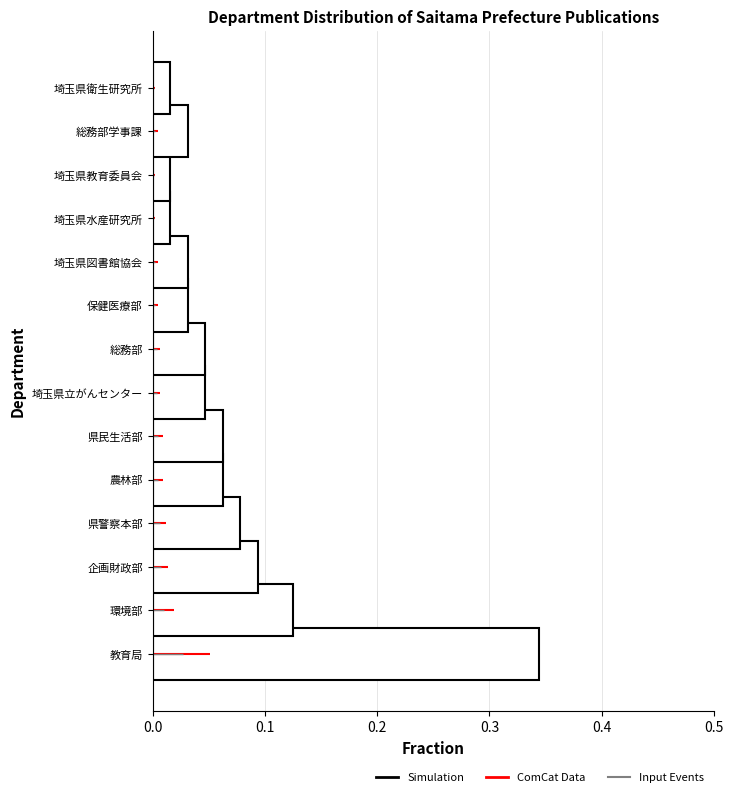

Which label corresponds to the largest value in the chart?

教育局